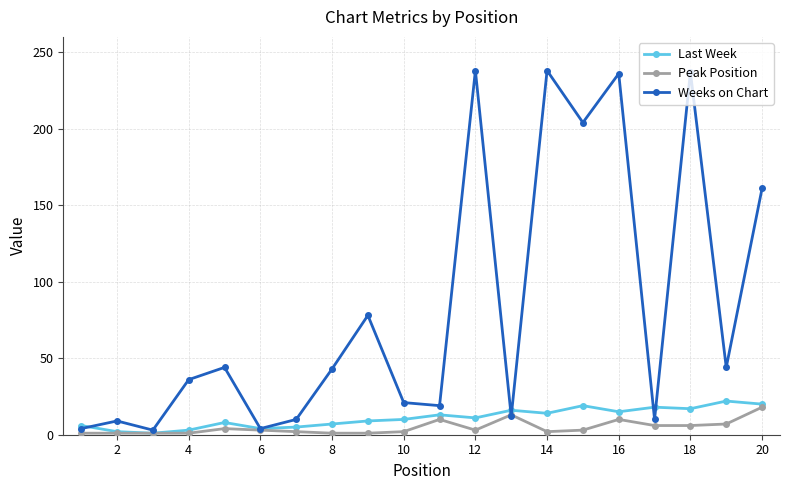

What is the difference between the maximum and minimum values in the Peak Position series?

17